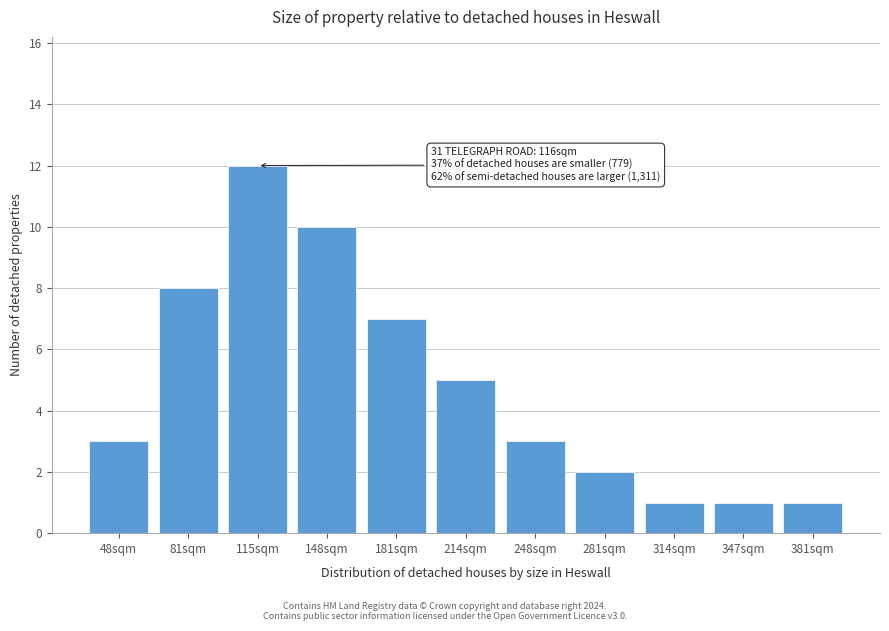

Reading left to right, what are all the values shown in this chart?

48sqm=3	81sqm=8	115sqm=12	148sqm=10	181sqm=7	214sqm=5	248sqm=3	281sqm=2	314sqm=1	347sqm=1	381sqm=1